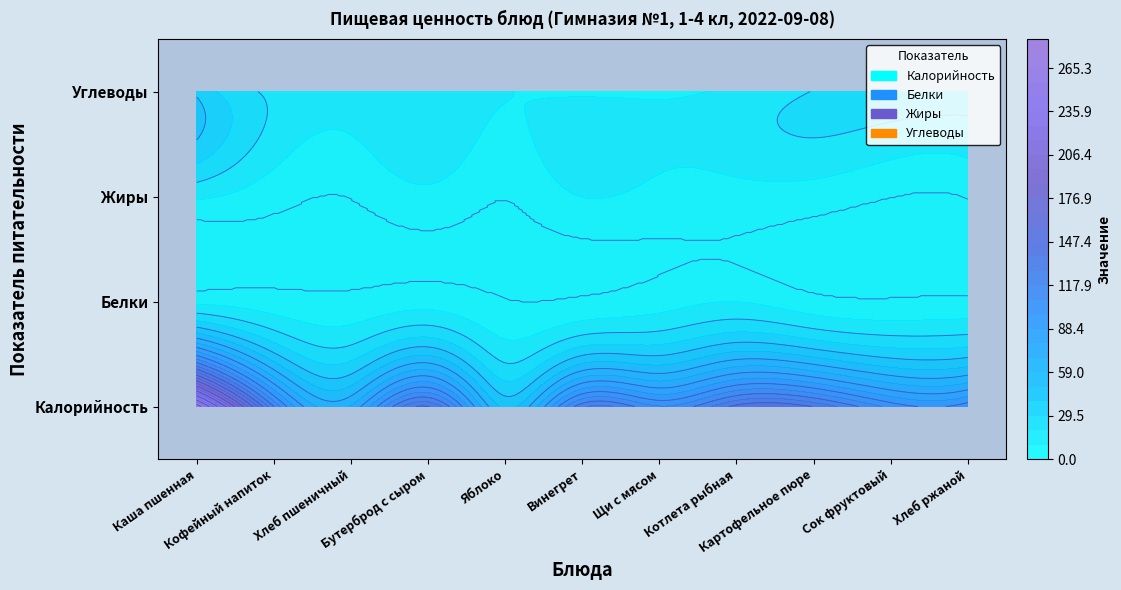

Which series has the largest total across all categories?

Калорийность